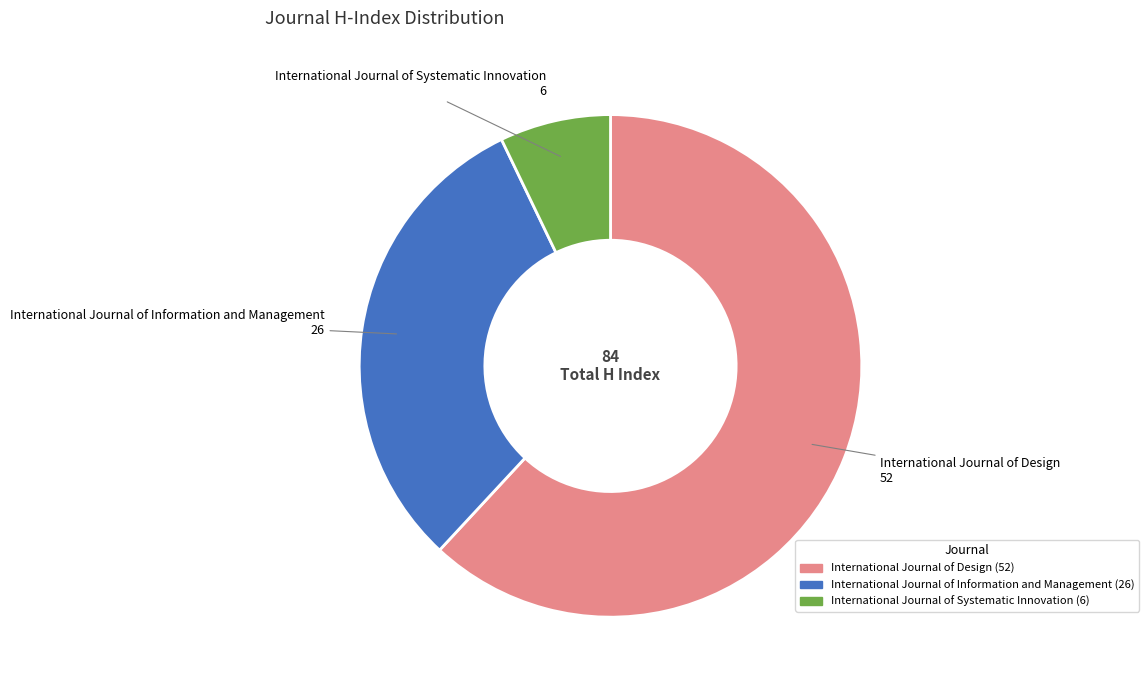

Is the sum of International Journal of Information and Management and International Journal of Systematic Innovation greater than half?

No